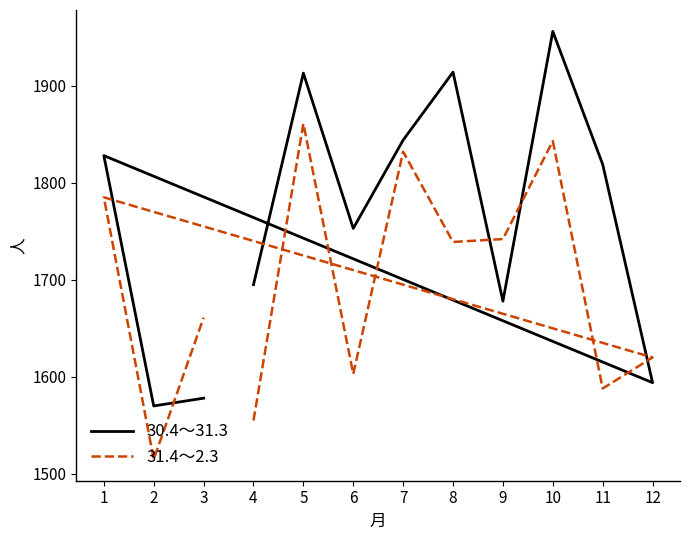

Is it true that 31.4～2.3 equals 777 at 12?

False